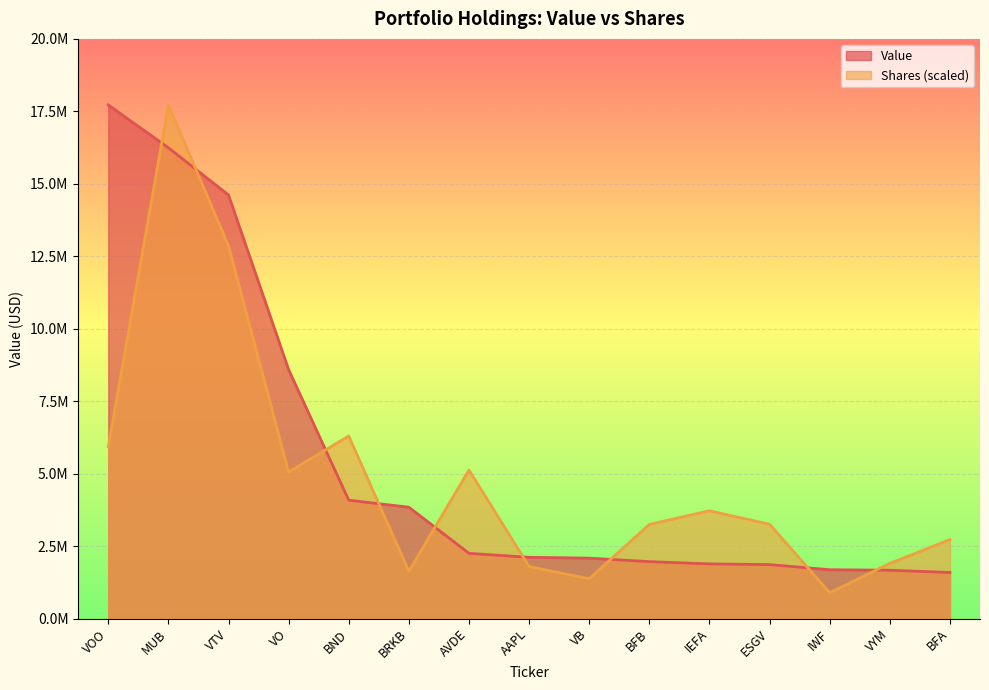

What is the label of the 9th point from the right?

AVDE